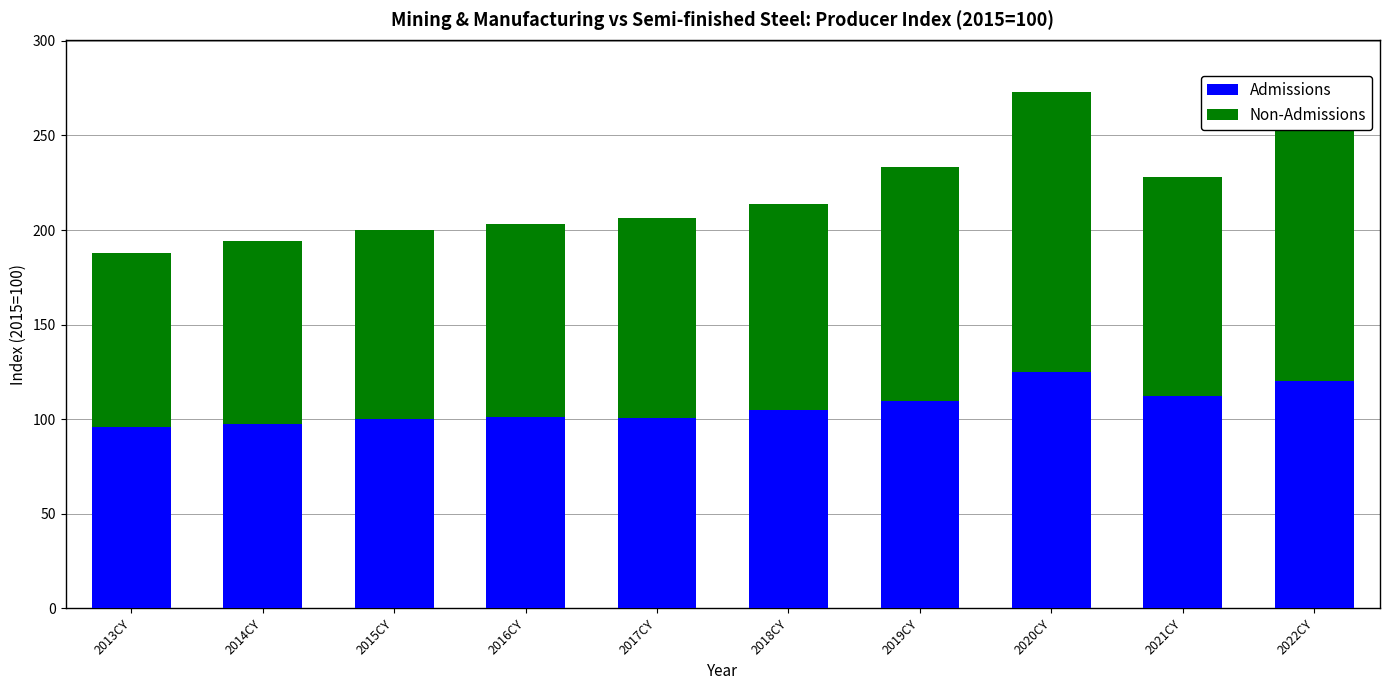

What is the lowest value of the Admissions series?

95.7